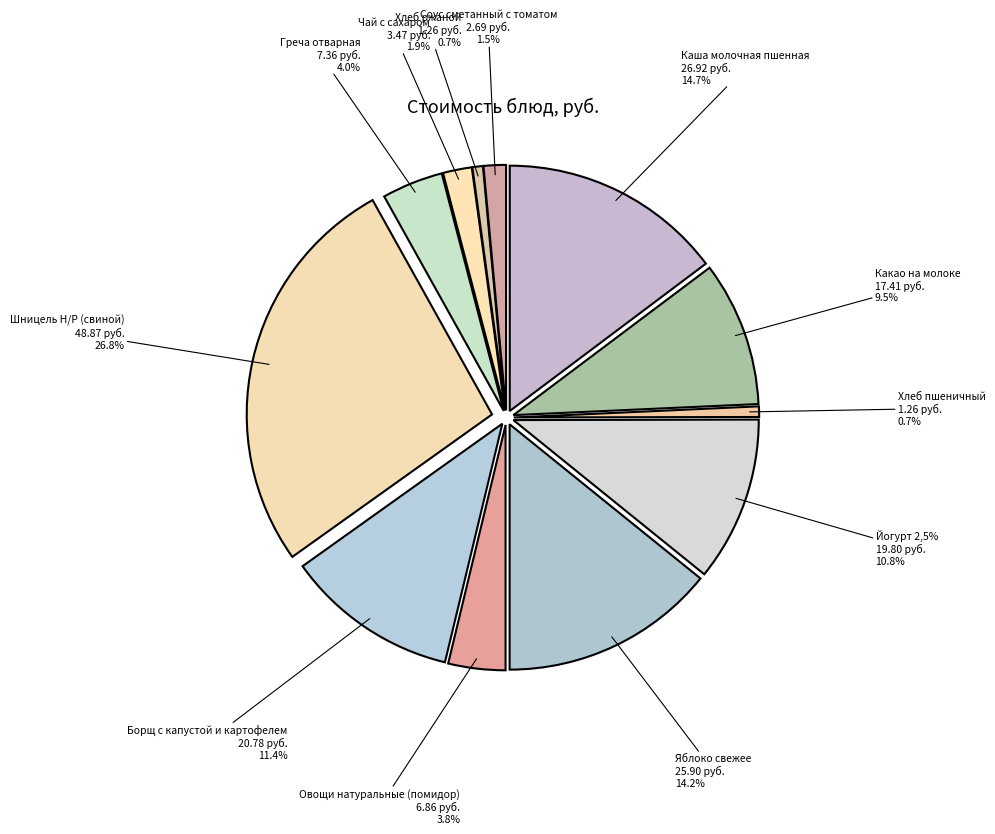

To the nearest percent, what portion does Какао на молоке represent?

10%